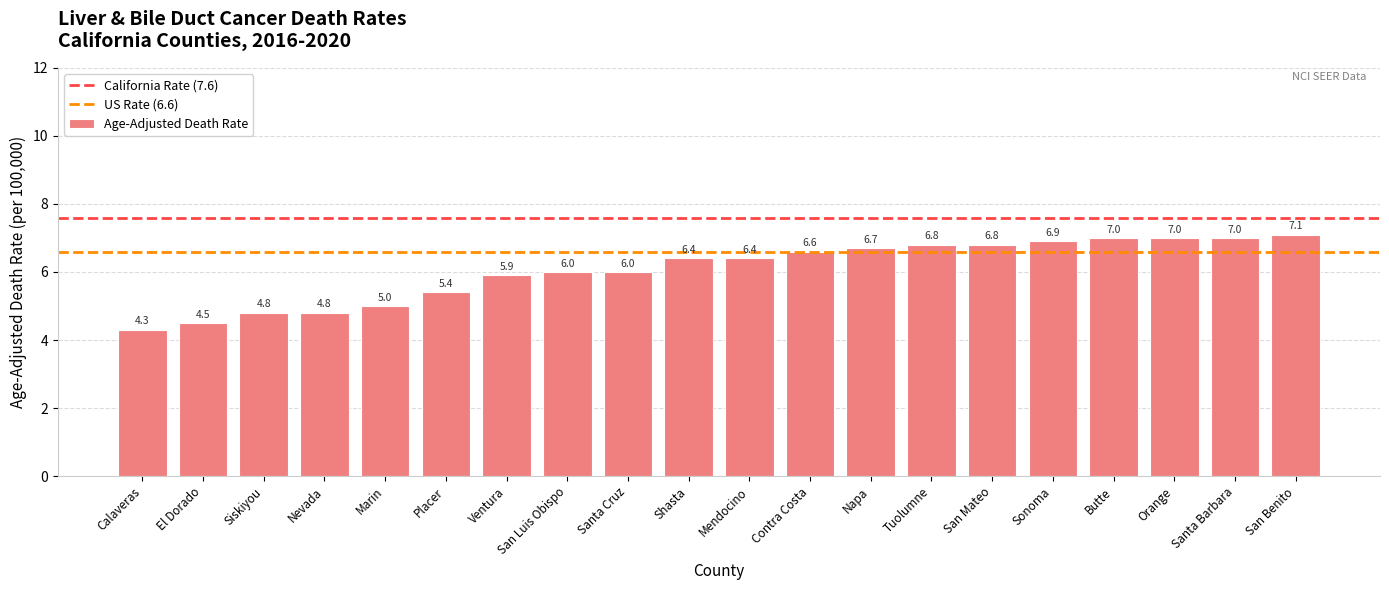

Are the bars horizontal?

No